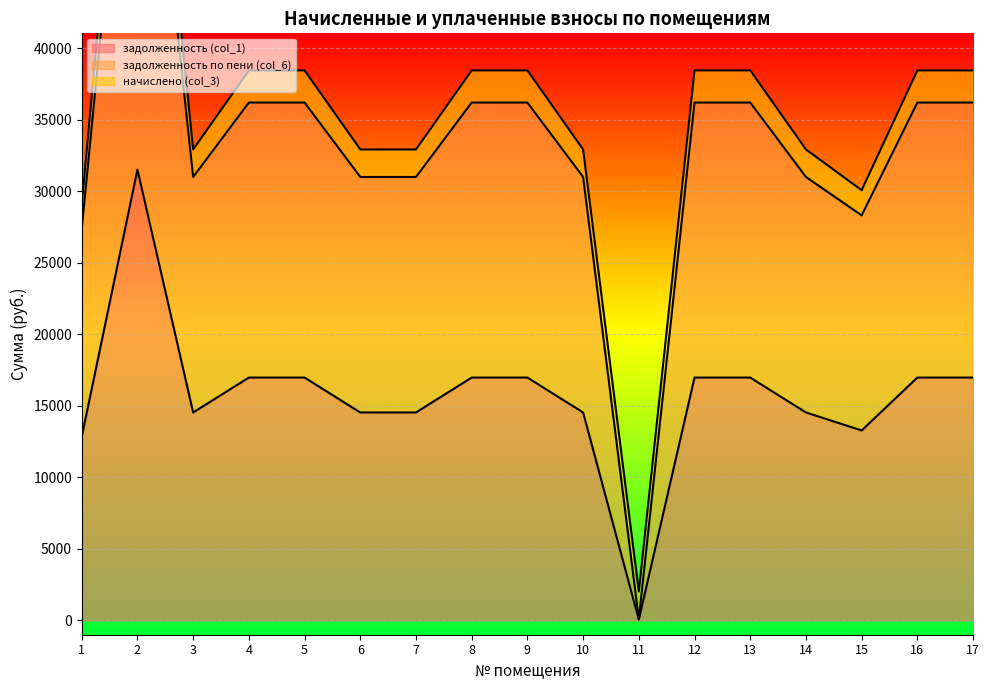

The value of задолженность (col_1) at 6 is 5792.3. True or false?

False